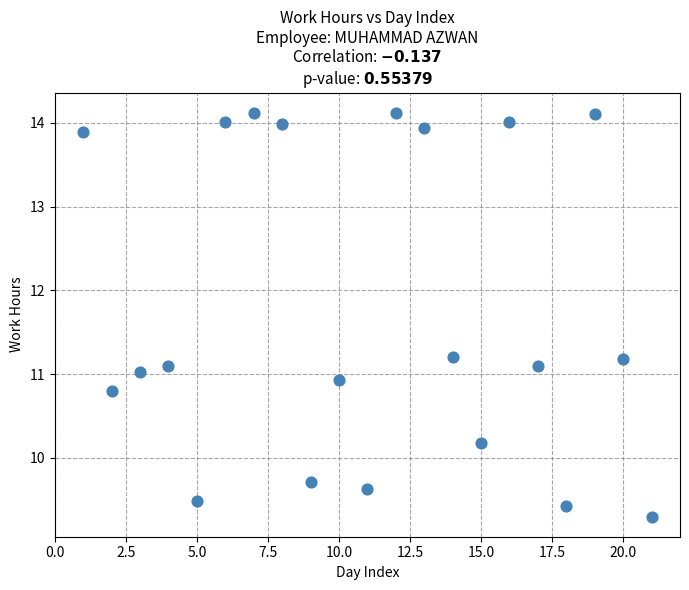

What is the range of Y values (max minus min)?

4.8